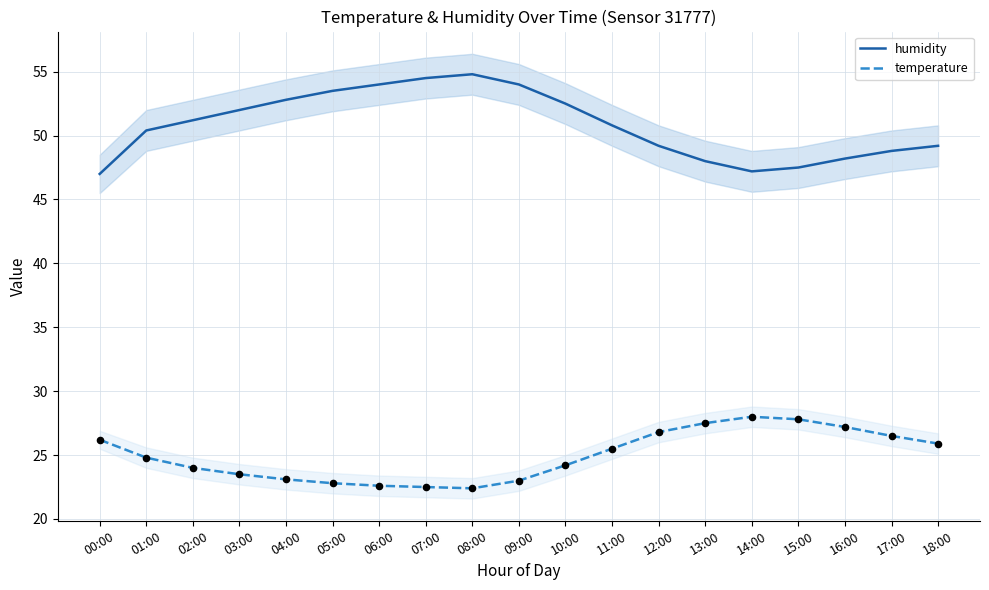

At which category is the sum across all series the highest?

08:00